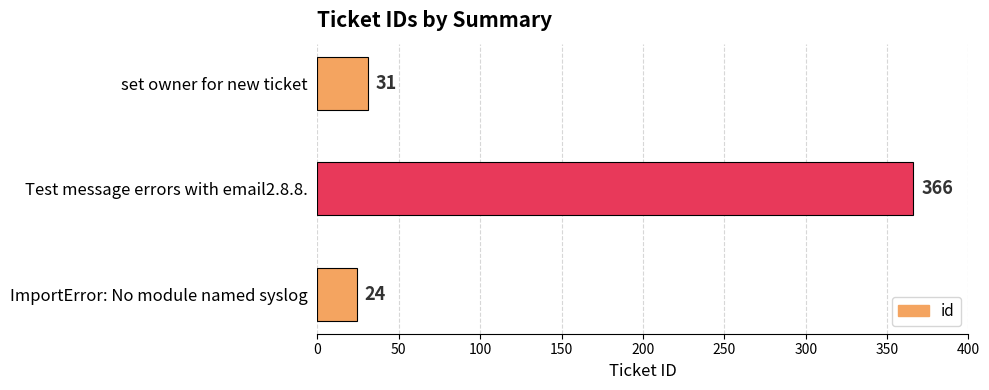

How many series are shown in this chart?

1